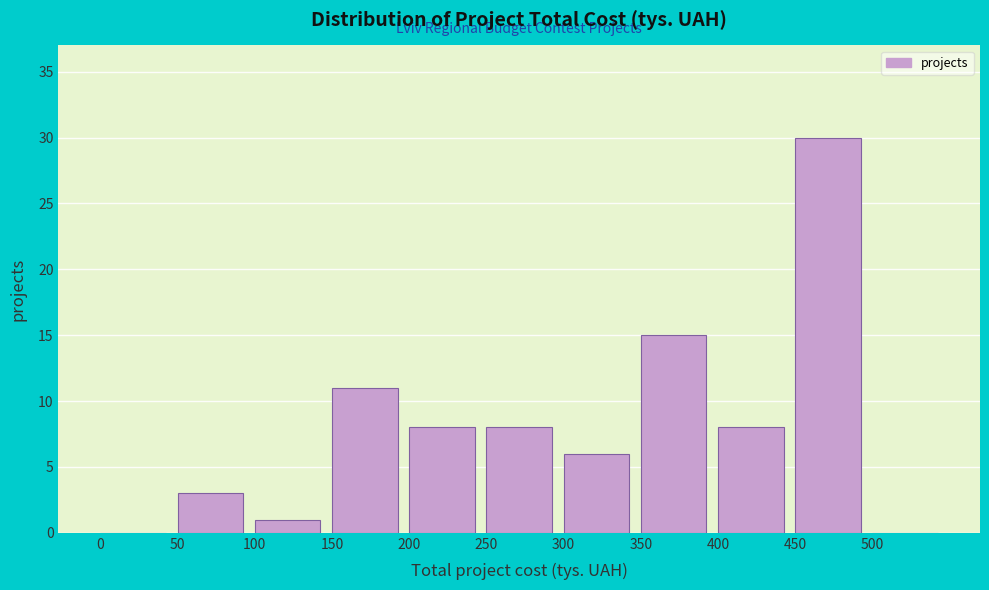

Over which range of the x-axis is the bar tallest?

450 to 500